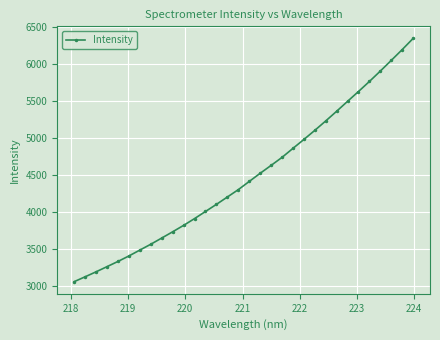

What is the sum of all values?

143303.6